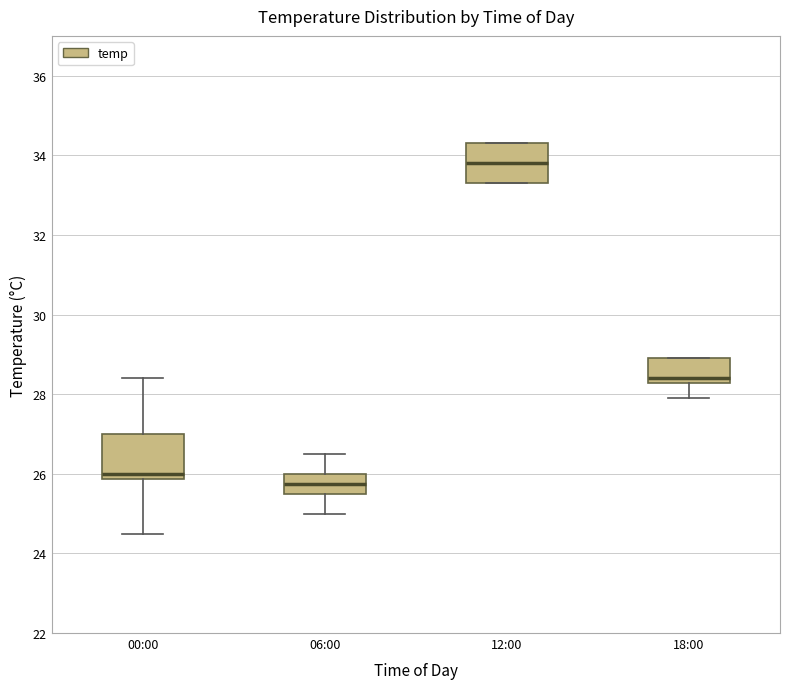

Reading left to right, read every box against the y-axis: the position of its median line, the range the box covers, and the ends of its whiskers. The values are not printed on the chart, so give them approximately, as read against the axis.

00:00: median 26.0, box 25.8 to 27.0, whiskers 24.6 to 28.4
06:00: median 25.8, box 25.6 to 26.0, whiskers 25.0 to 26.6
12:00: median 33.8, box 33.4 to 34.4, whiskers 33.4 to 34.4
18:00: median 28.4, box 28.2 to 29.0, whiskers 28.0 to 29.0